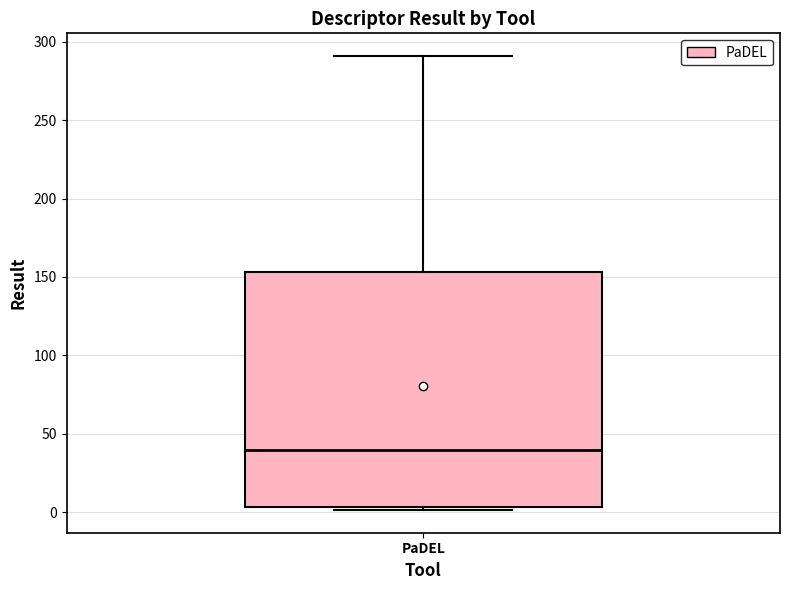

Where does the upper whisker of the box for PaDEL end on the y-axis? The values are not printed on the chart, so give them approximately, as read against the axis.

290